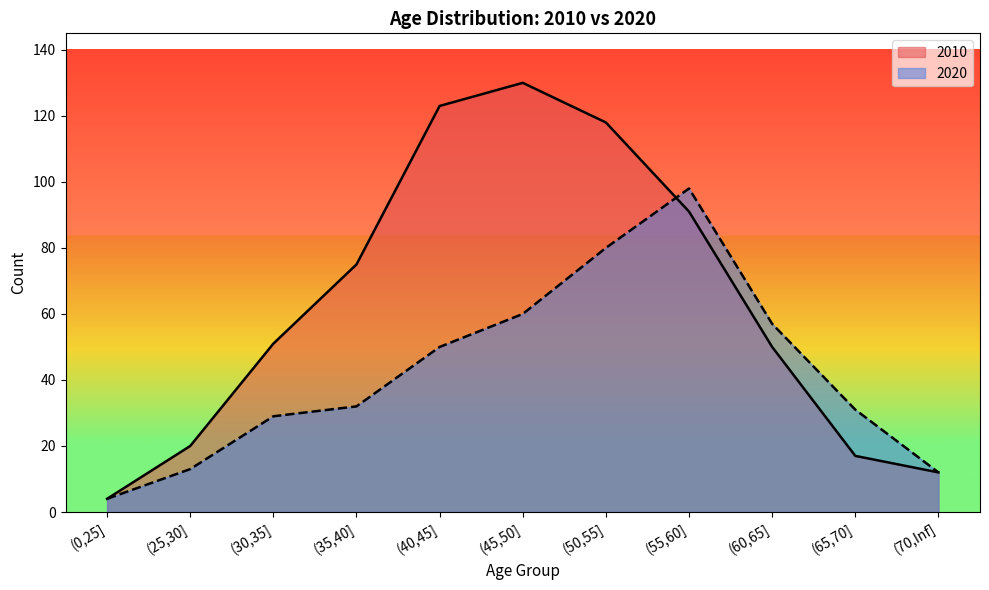

What is the total value across all series at (65,70]?

48